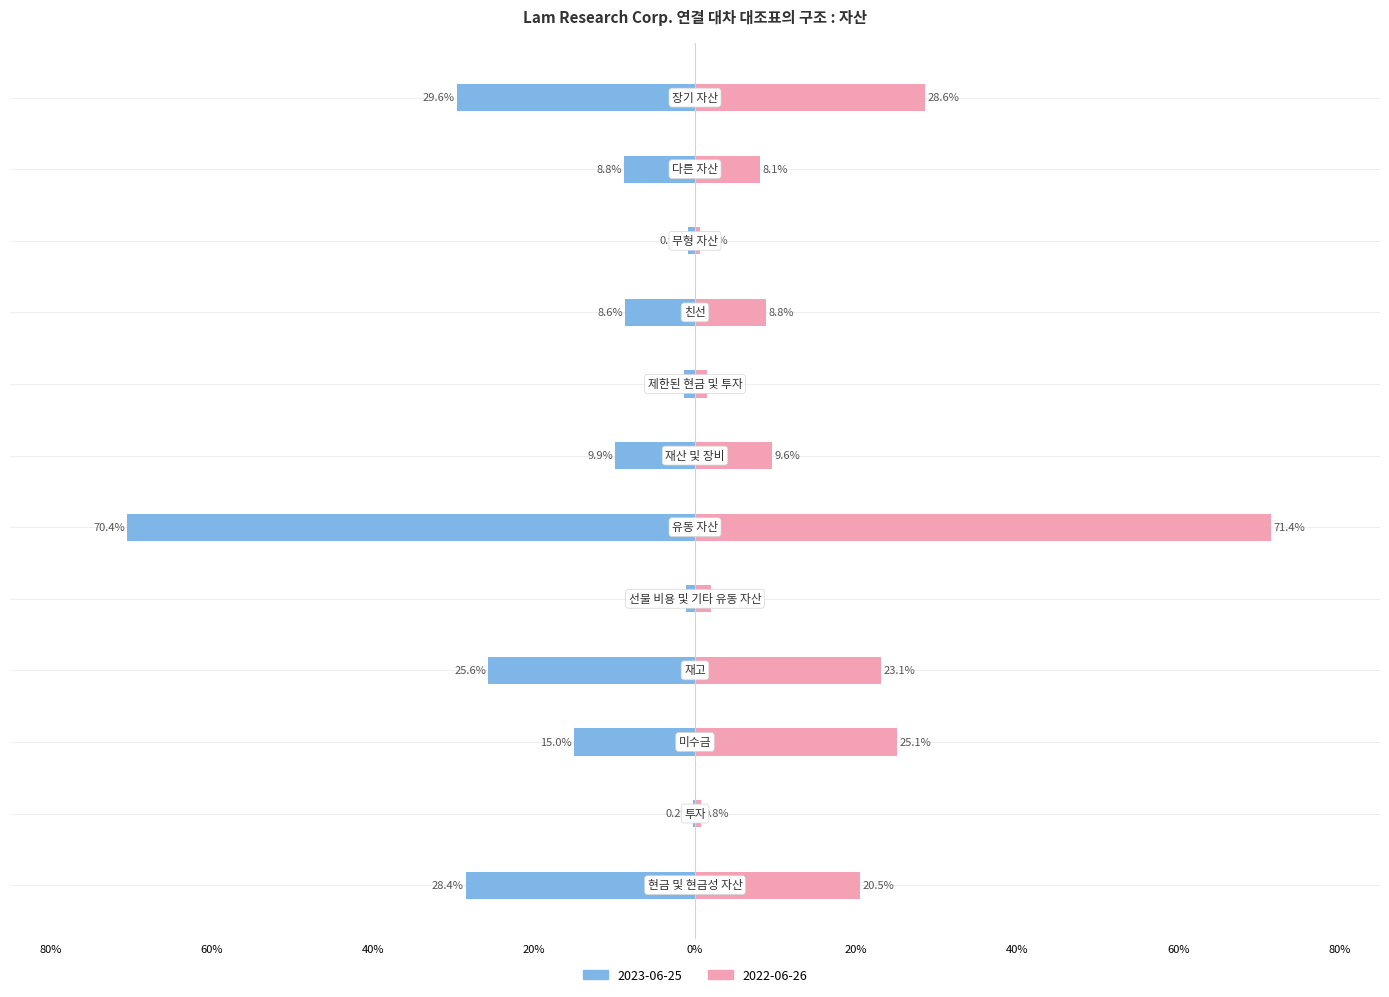

At which label does 2022-06-26 reach its peak?

유동 자산